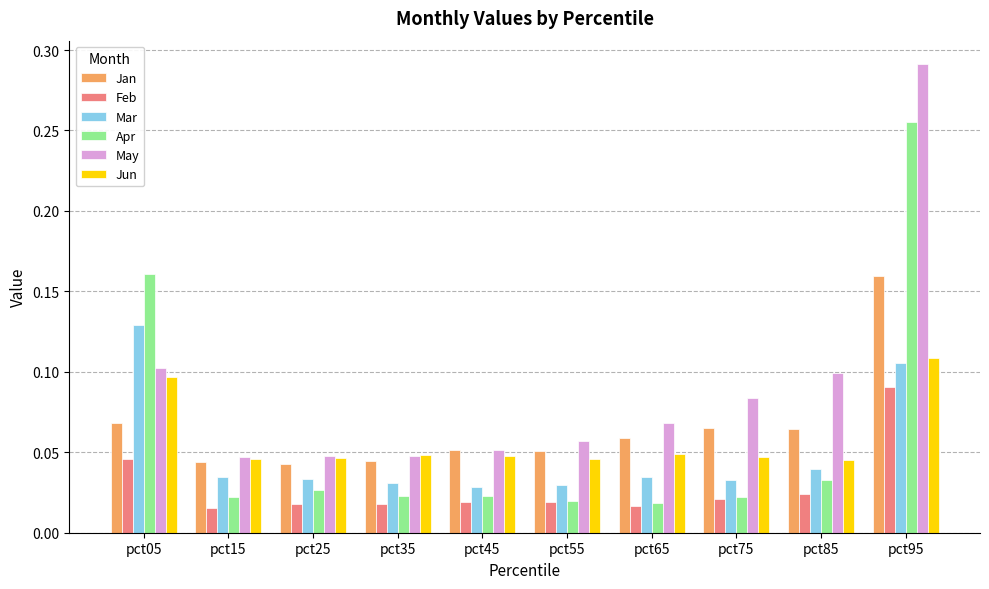

Which series has the largest range (max minus min)?

May